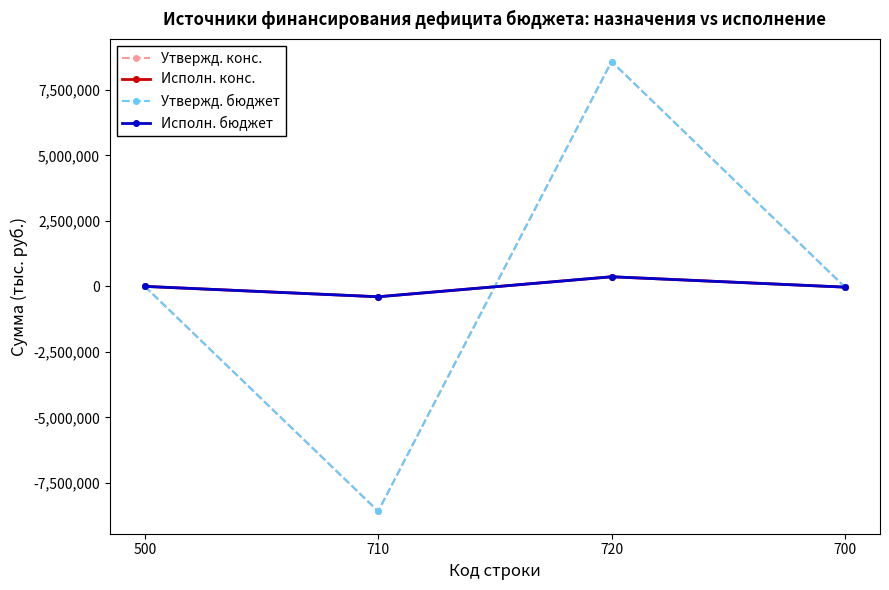

Does the chart have visible grid lines?

No